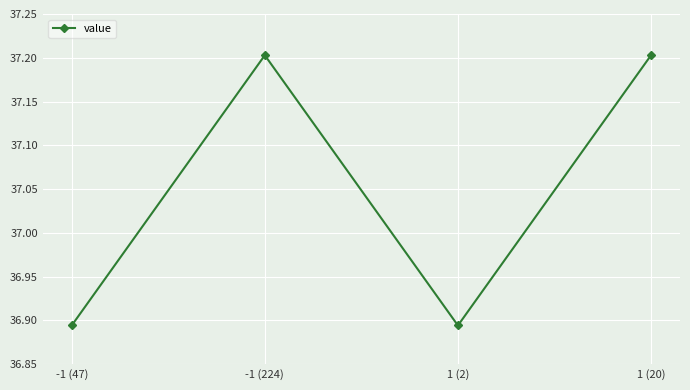

What value does the data have at -1 (224)?

37.2